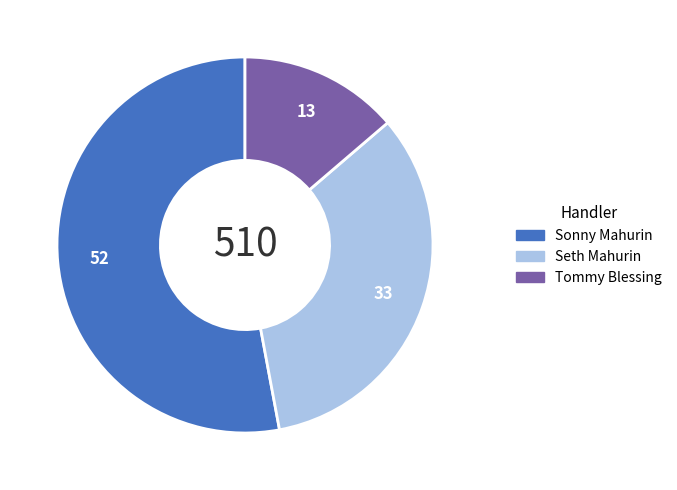

Does Sonny Mahurin represent more than half of the total?

Yes